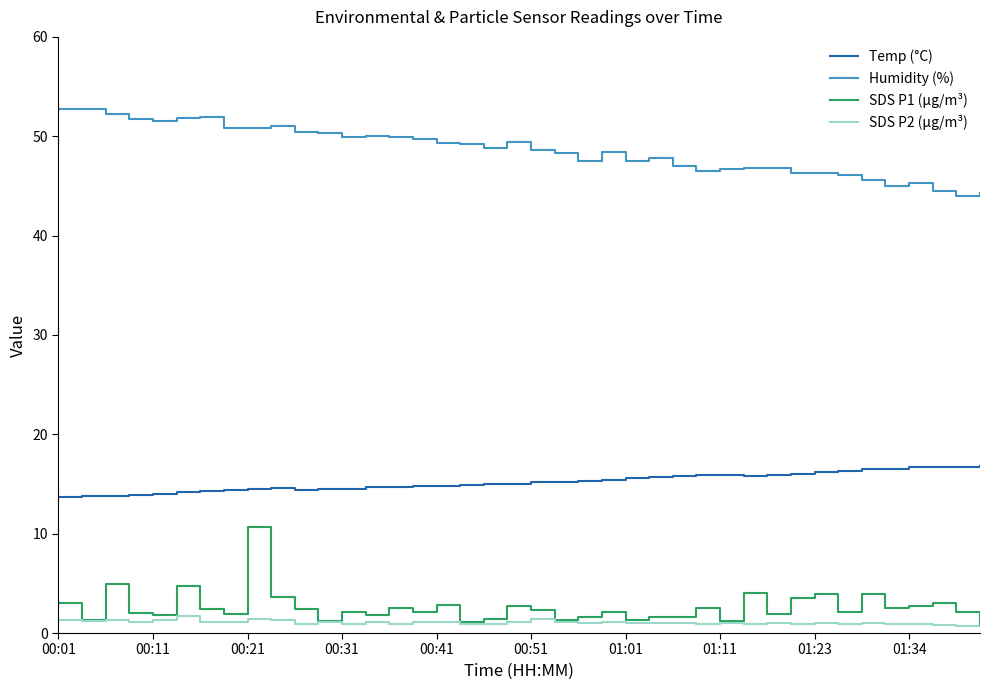

True or false: SDS P1 (µg/m³) and Humidity (%) cross at least once.

False